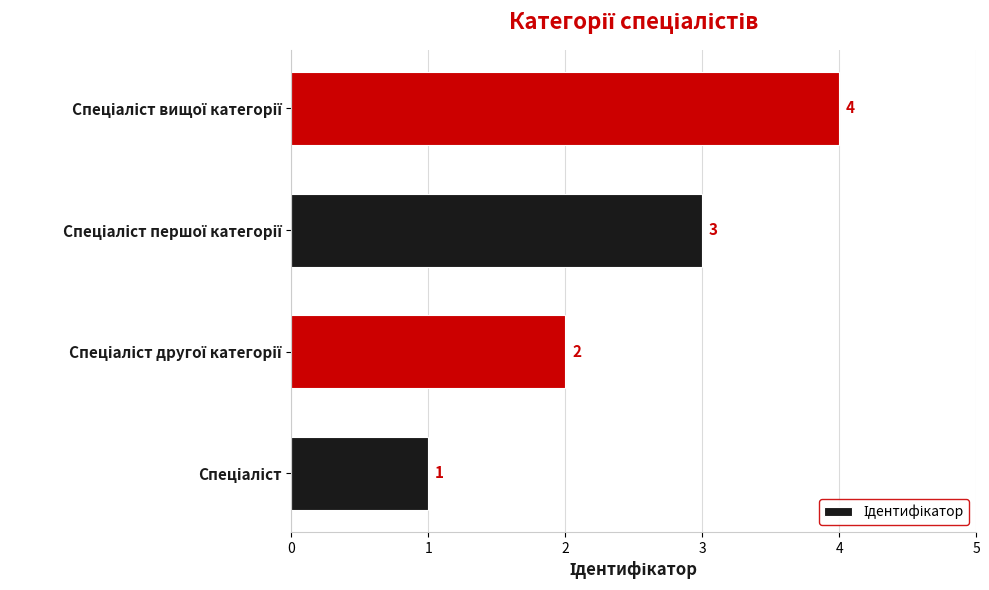

Are the bars horizontal?

Yes